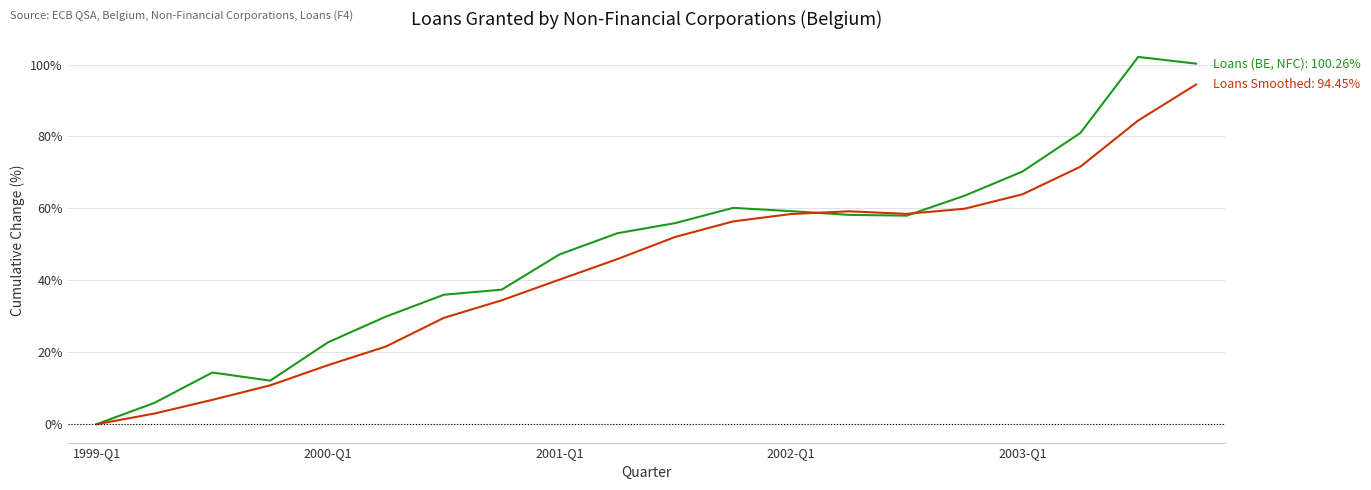

What is the greatest value displayed?

102.1